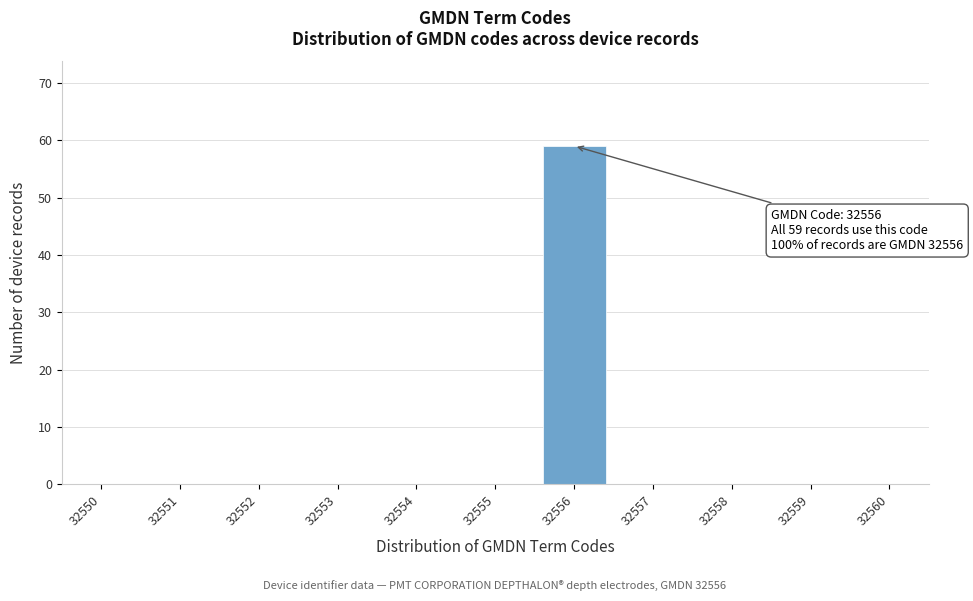

Over which range of the x-axis is the bar tallest?

32555.5 to 32556.5